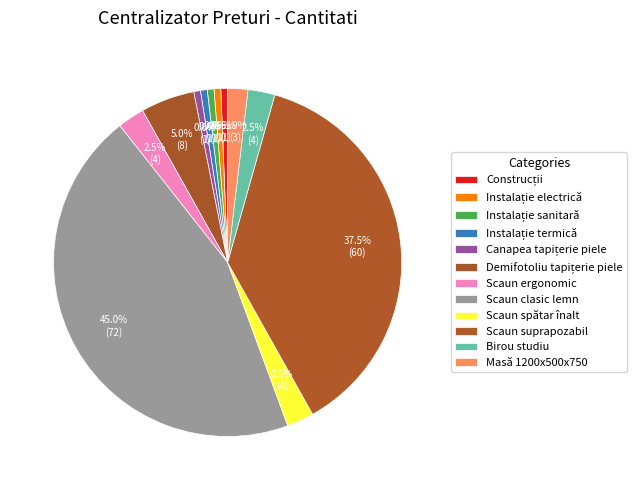

Is it true that Demifotoliu tapițerie piele is 5% of the pie?

True